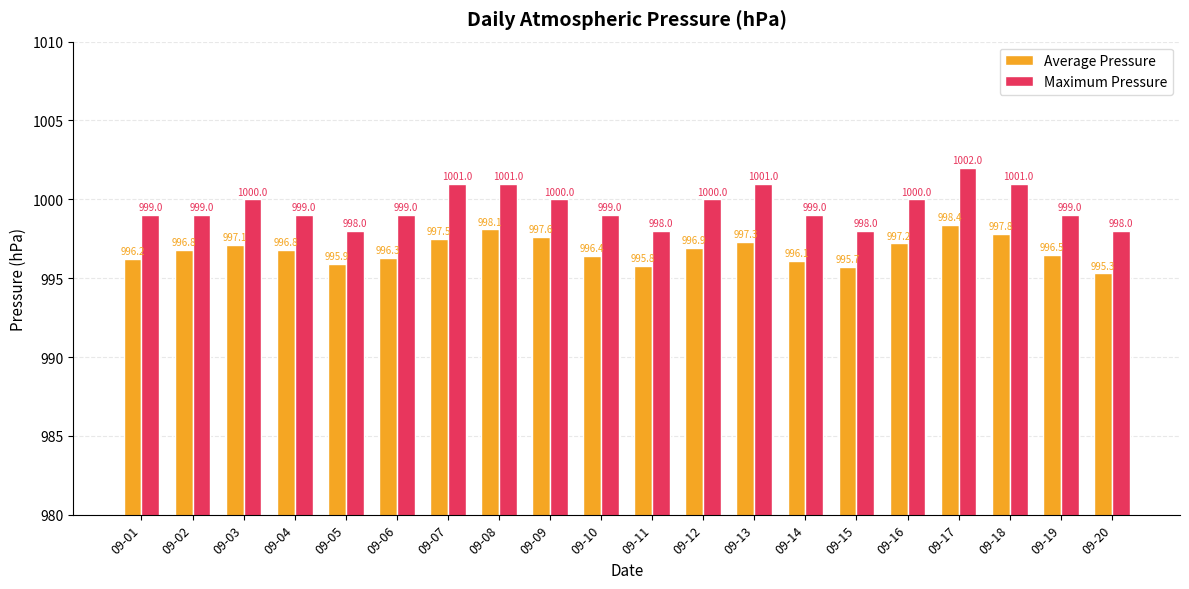

What is the sum of the Maximum Pressure values at 09-01 and 09-14?

1998.0